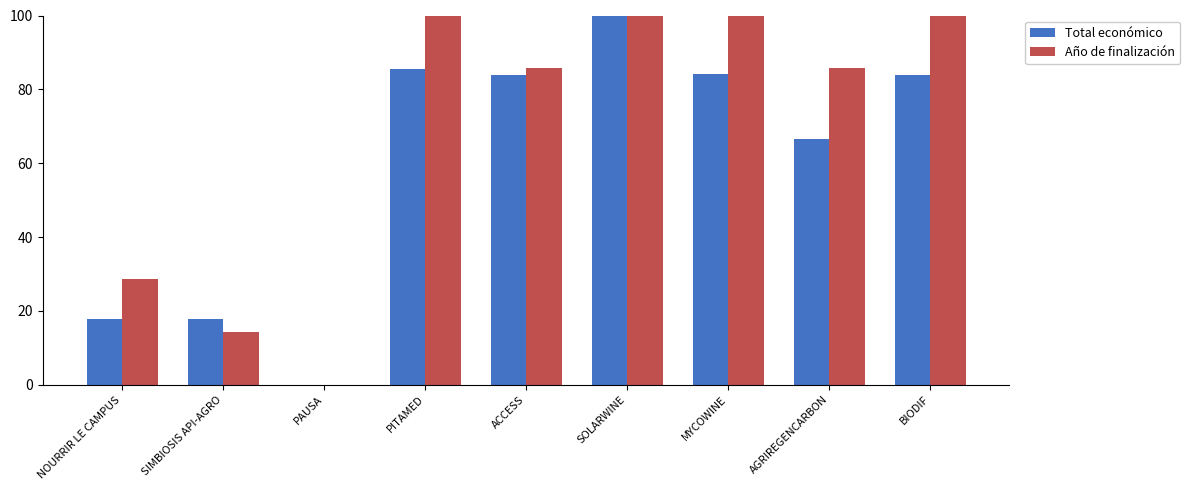

Are the bars horizontal?

No